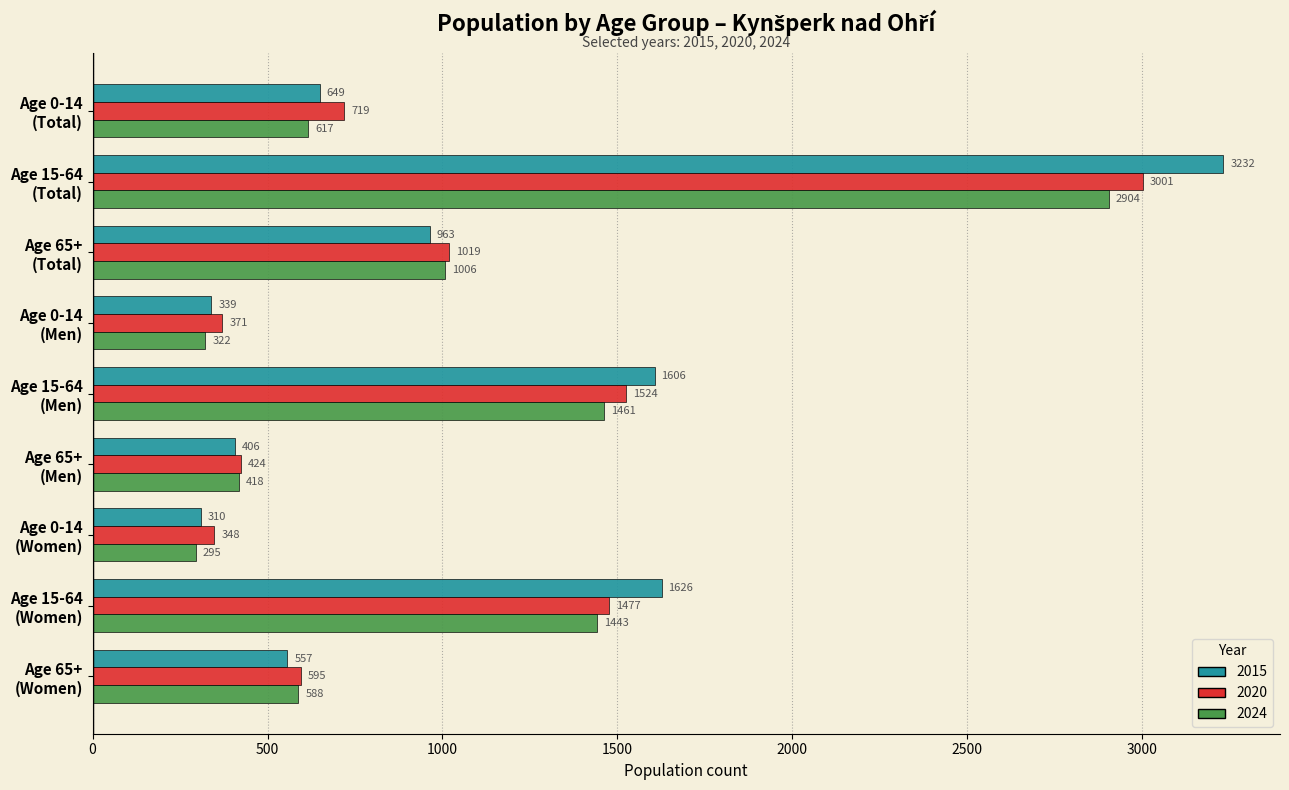

At which category is the sum across all series the highest?

Age 15-64
(Total)